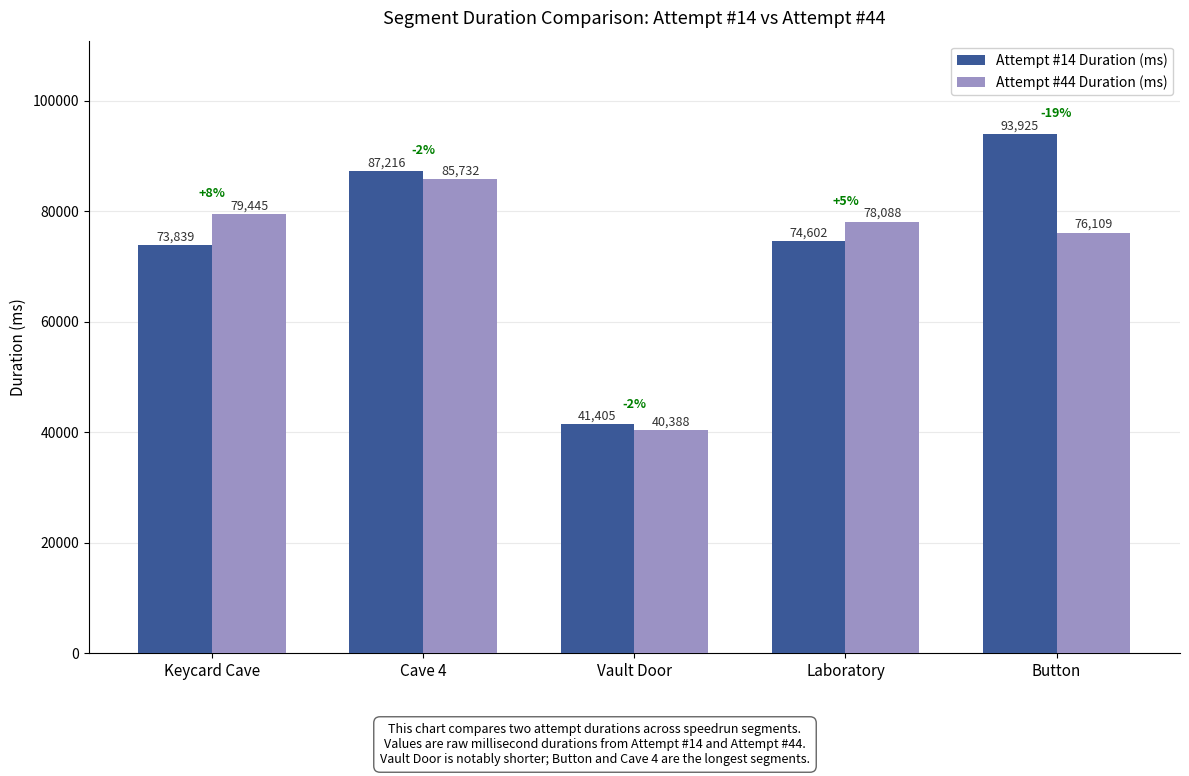

What is the spread (max minus min) of values at Laboratory?

3486